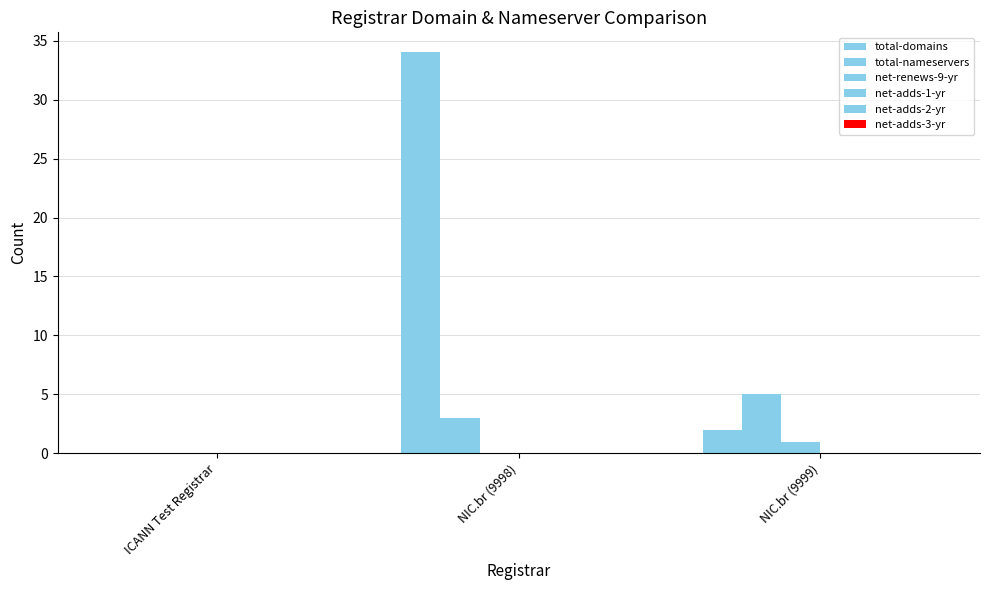

Reading left to right, extract all data points from this chart.

total-domains: ICANN Test Registrar=0	NIC.br (9998)=34	NIC.br (9999)=2
total-nameservers: ICANN Test Registrar=0	NIC.br (9998)=3	NIC.br (9999)=5
net-renews-9-yr: ICANN Test Registrar=0	NIC.br (9998)=0	NIC.br (9999)=1
net-adds-1-yr: ICANN Test Registrar=0	NIC.br (9998)=0	NIC.br (9999)=0
net-adds-2-yr: ICANN Test Registrar=0	NIC.br (9998)=0	NIC.br (9999)=0
net-adds-3-yr: ICANN Test Registrar=0	NIC.br (9998)=0	NIC.br (9999)=0